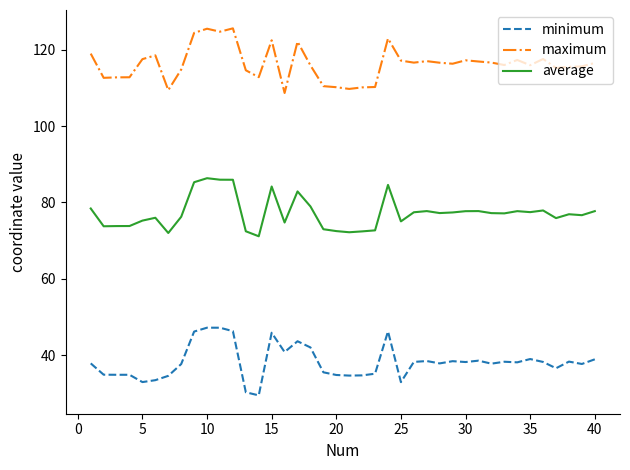

What is the sum of all minimum values?

1524.9